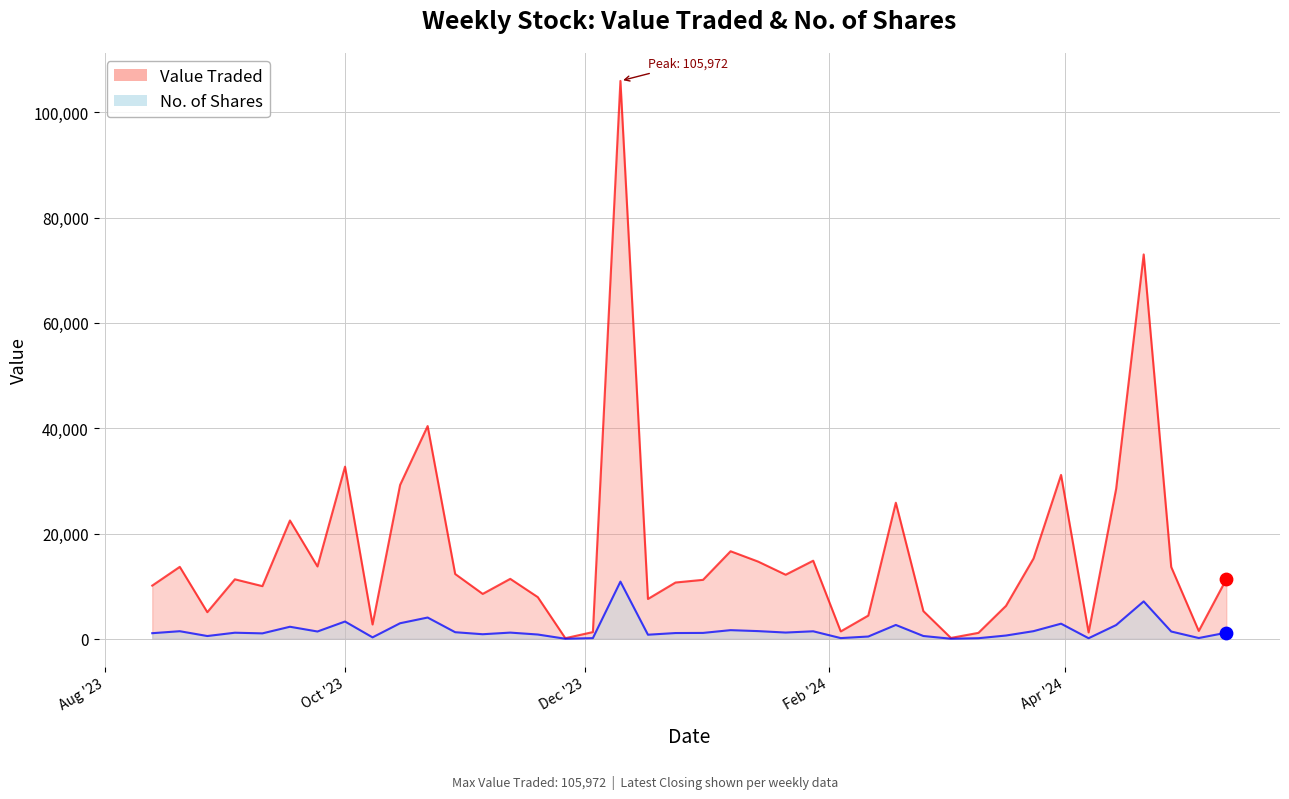

Which series contains the lowest Y value?

No. of Shares